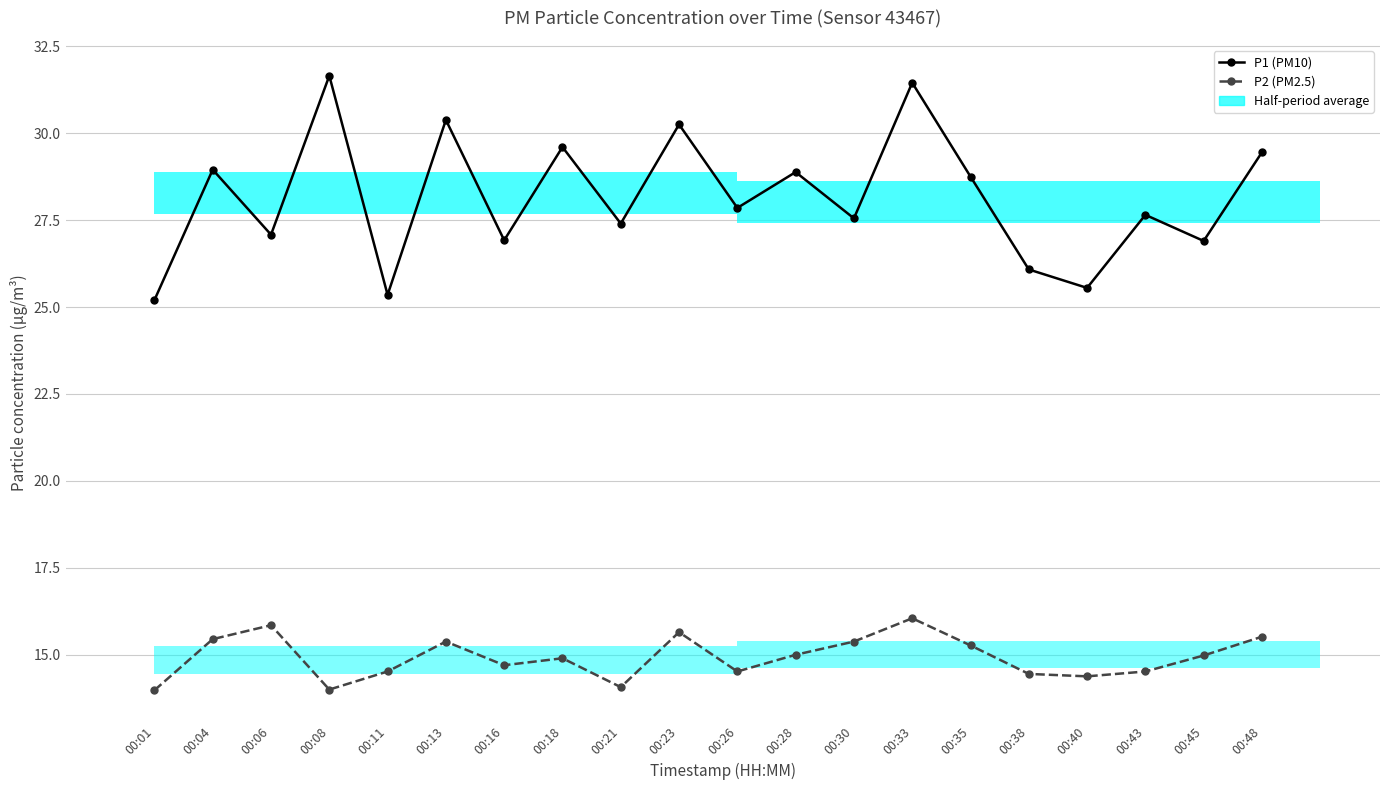

Rank the series by their average value, from lowest to highest.

P2 (PM2.5), P1 (PM10)